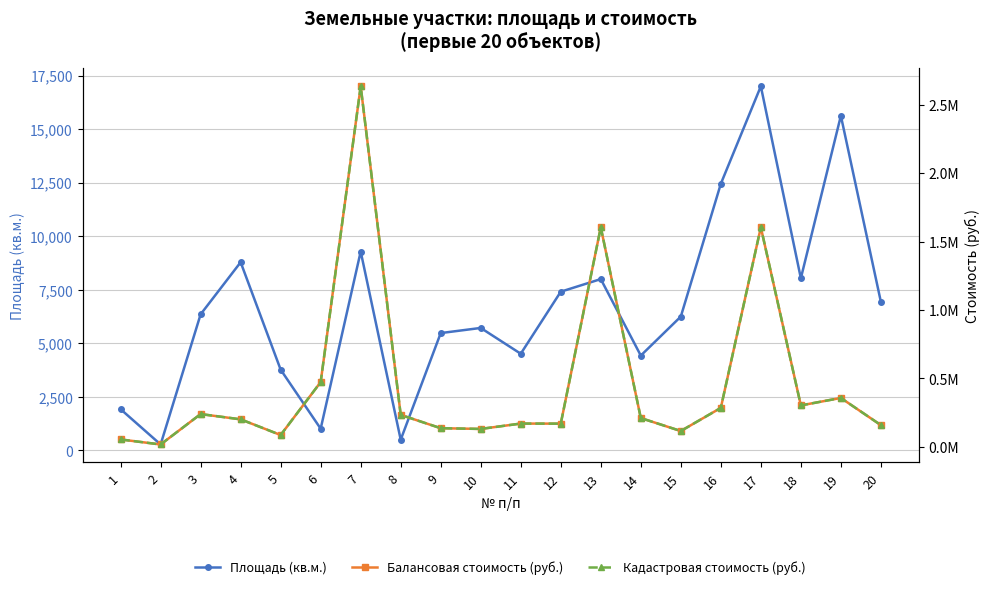

Which series has the largest total across all categories?

Балансовая стоимость (руб.)